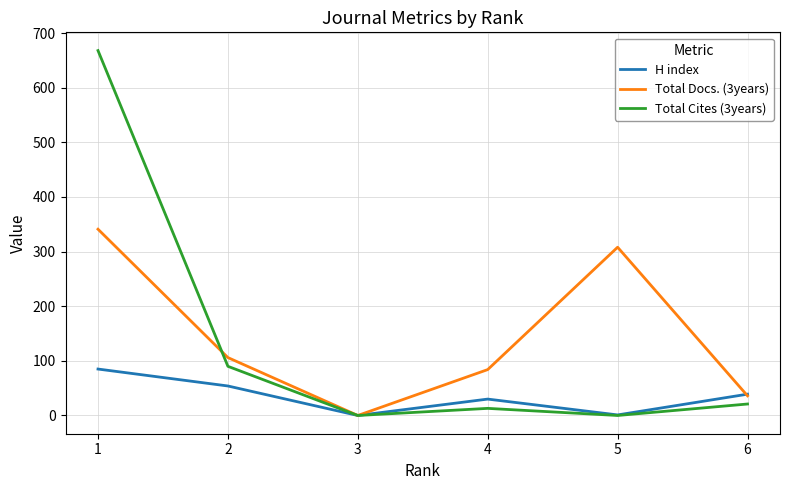

True or false: Total Docs. (3years) has more than 1 points higher than both neighbors.

False